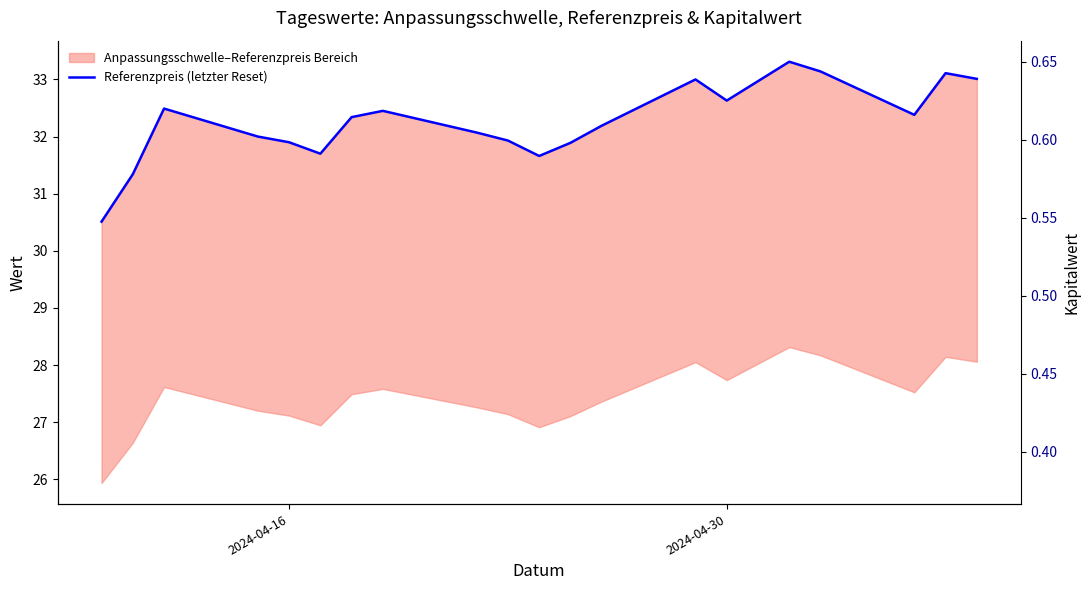

How many points are higher than both their immediate neighbors (excluding endpoints)?

5